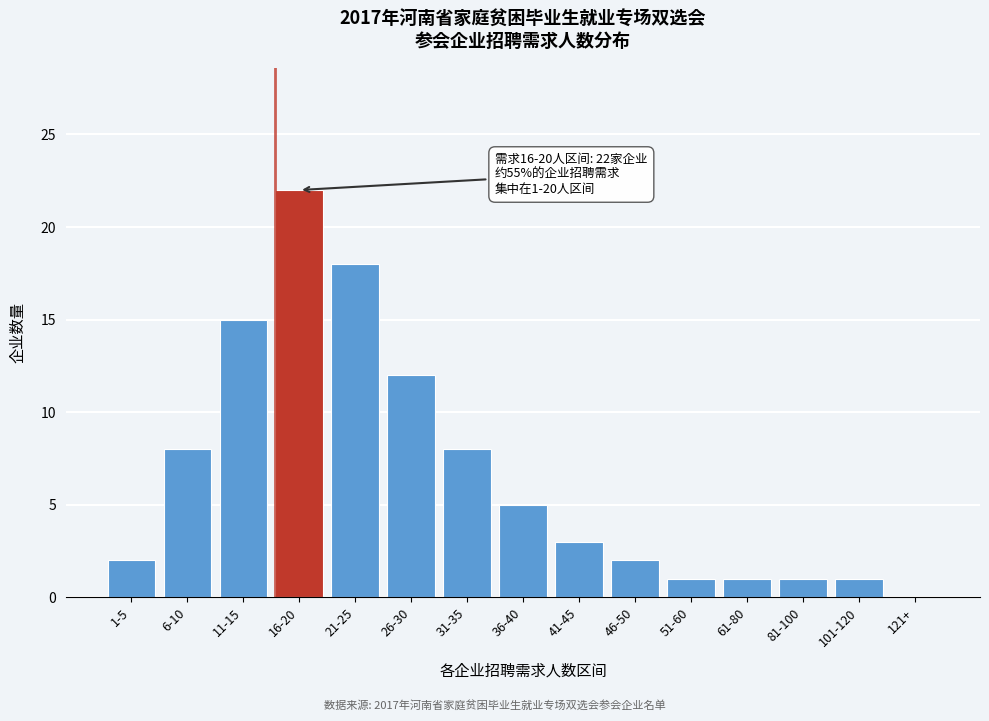

Reading left to right, transcribe all the data shown in this chart.

1-5=2	6-10=8	11-15=15	16-20=22	21-25=18	26-30=12	31-35=8	36-40=5	41-45=3	46-50=2	51-60=1	61-80=1	81-100=1	101-120=1	121+=0